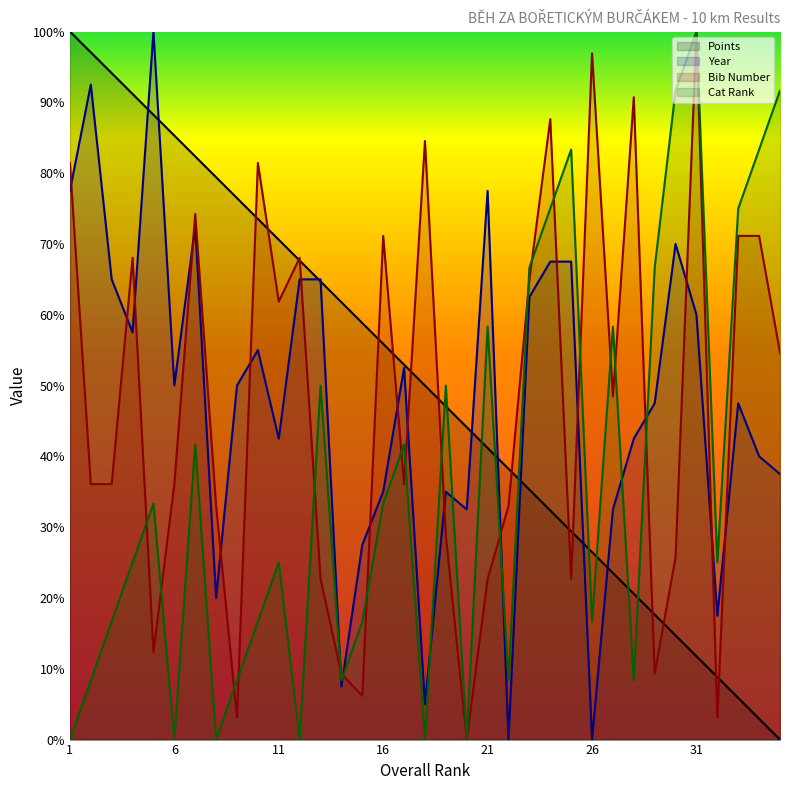

How many data points in Cat Rank are less than 25?

15